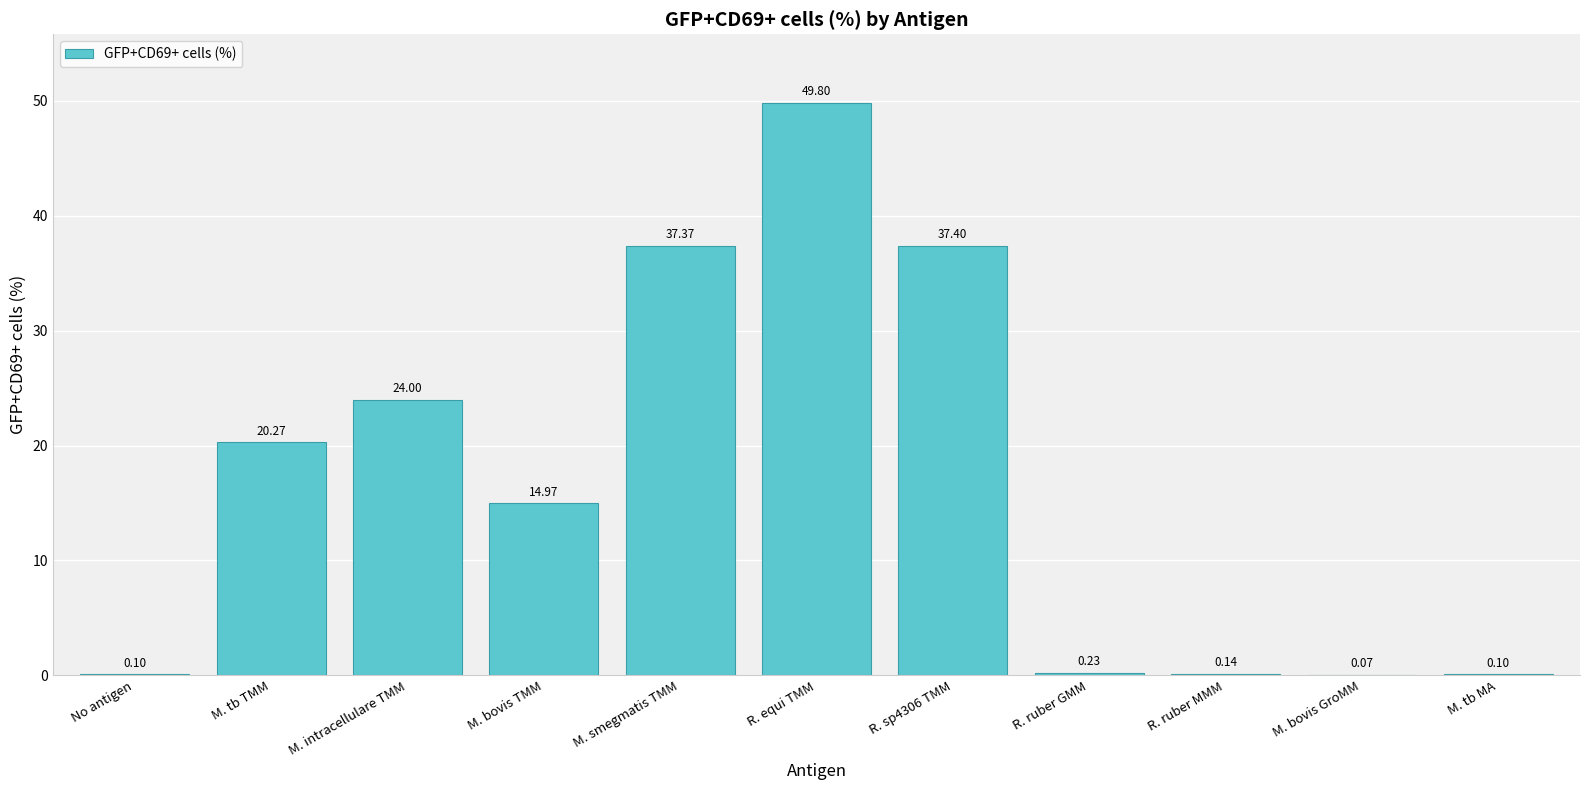

What is the change in value from M. tb TMM to R. equi TMM?

+29.5